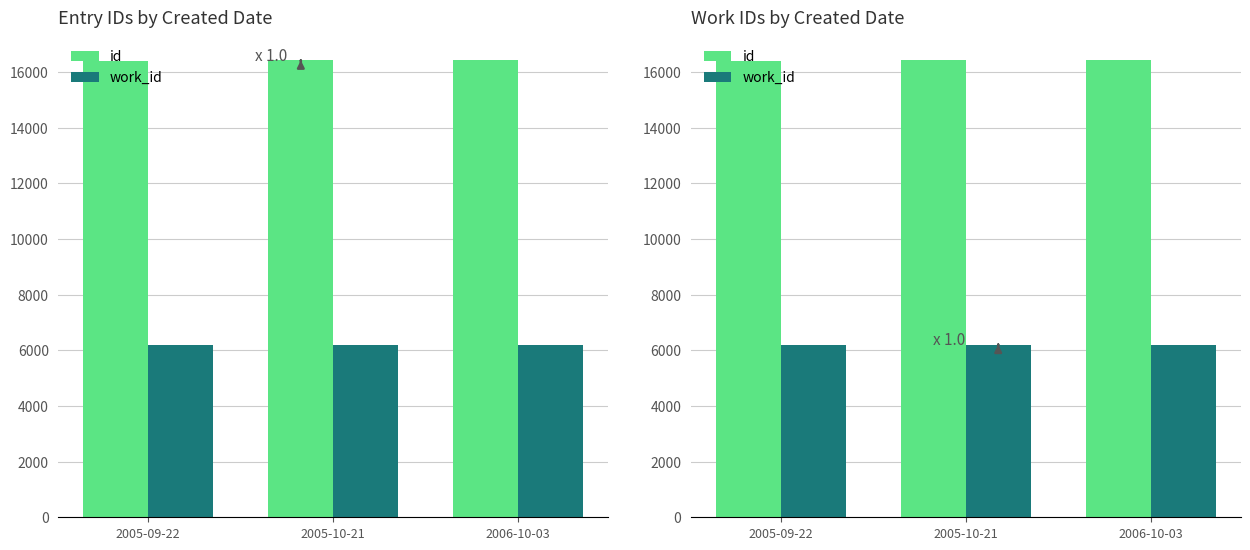

The value of id at 2005-10-21 is 9245. True or false?

False